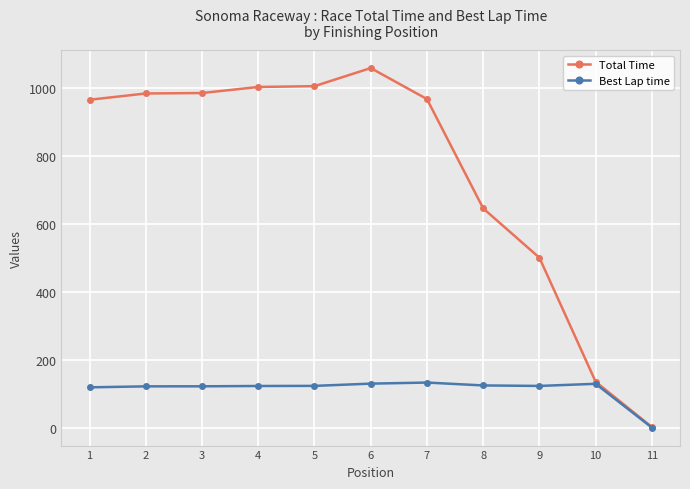

Does the chart display data point markers on the line(s)?

Yes